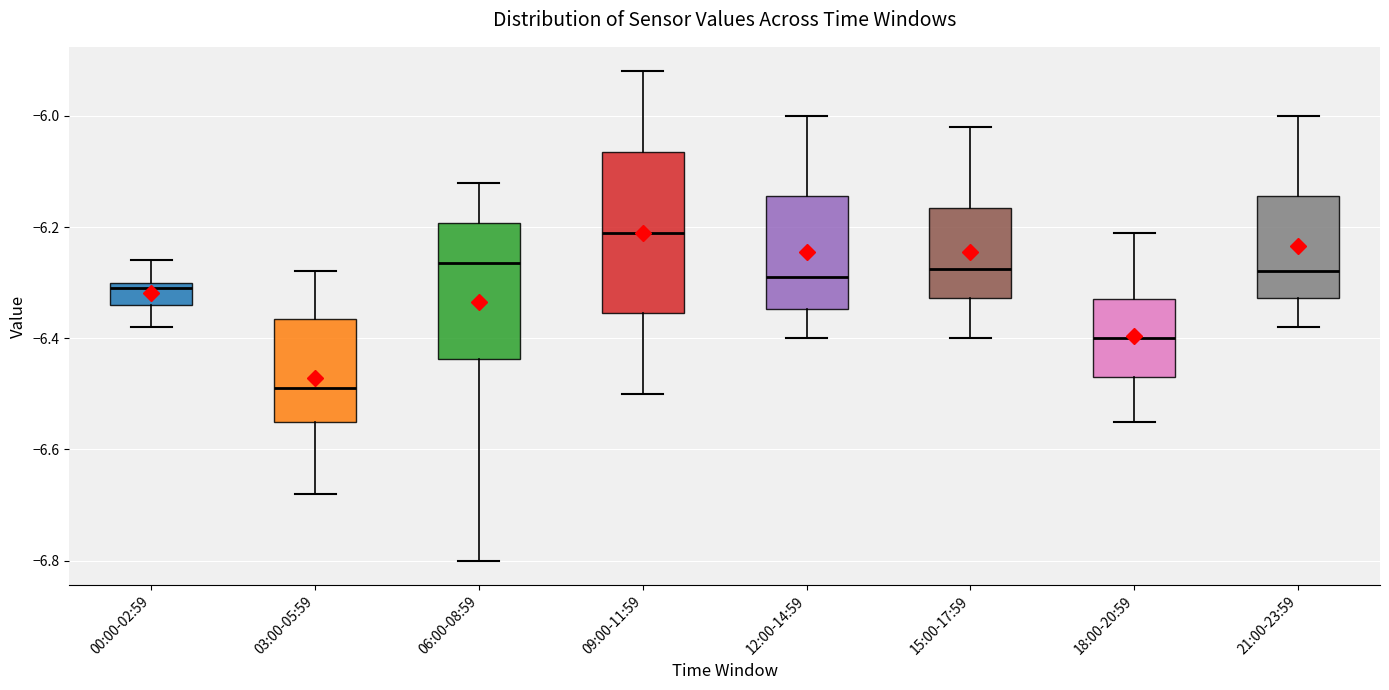

Where does the median line of the box for 06:00-08:59 sit on the y-axis? The values are not printed on the chart, so give them approximately, as read against the axis.

-6.26